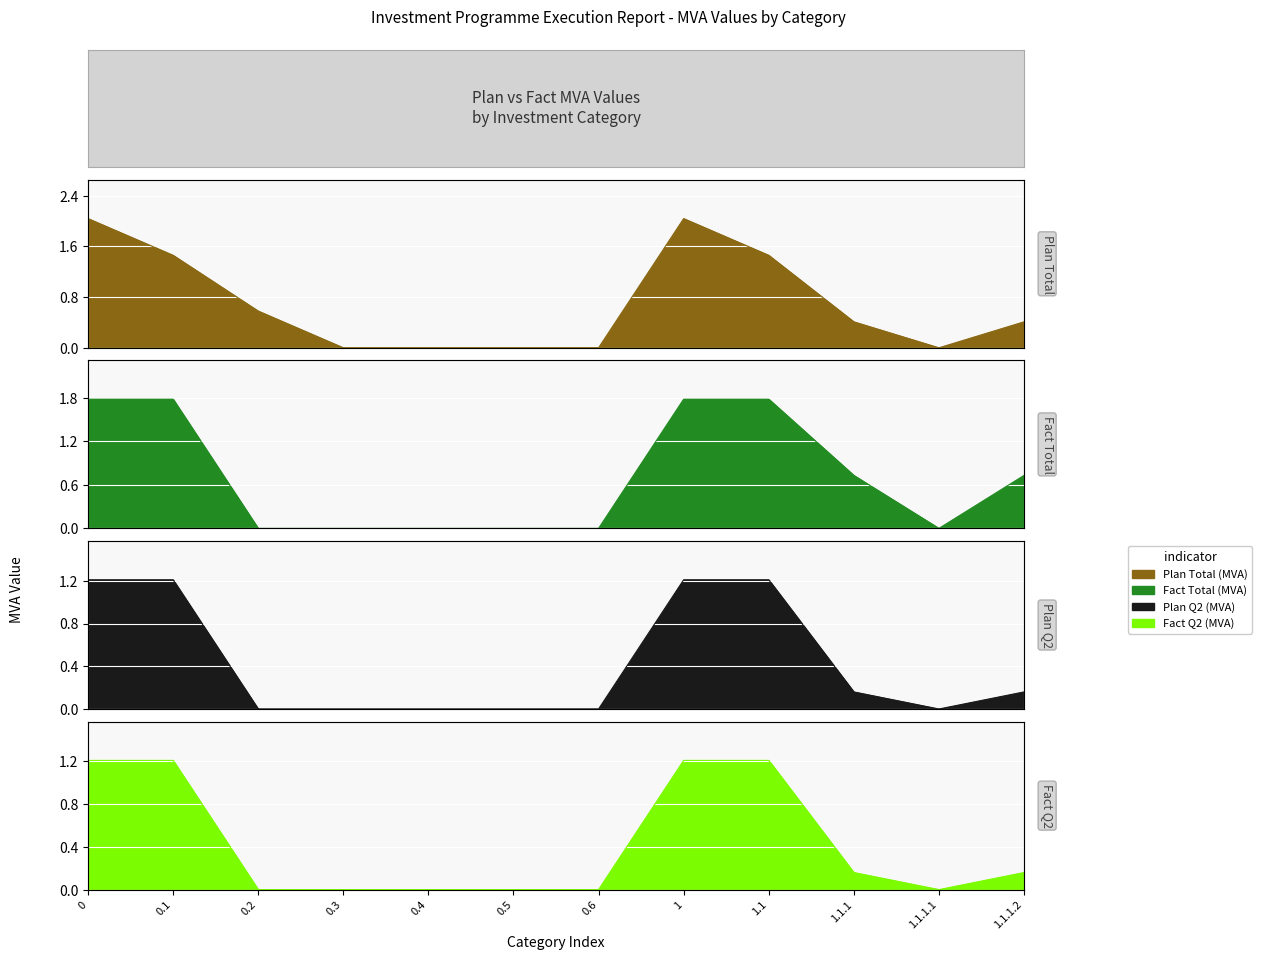

What is the sum of all Fact Total (MVA) values?

8.6